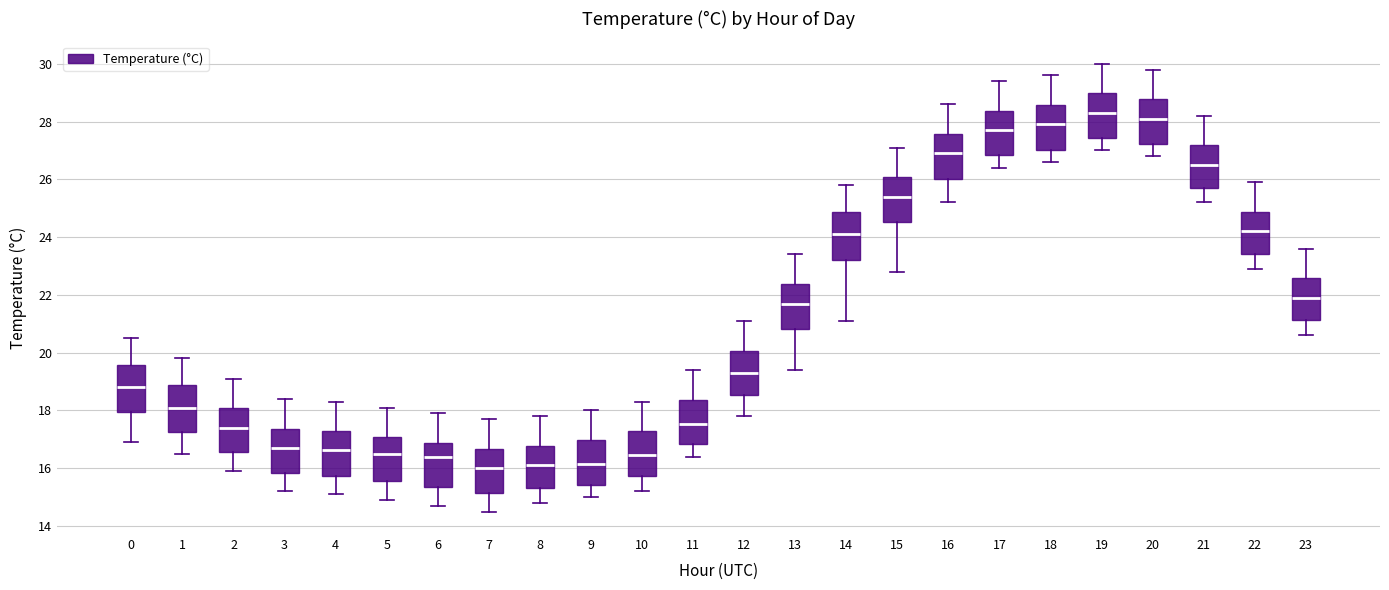

Where does the lower whisker of the box at x = 17 end on the y-axis? The values are not printed on the chart, so give them approximately, as read against the axis.

26.4